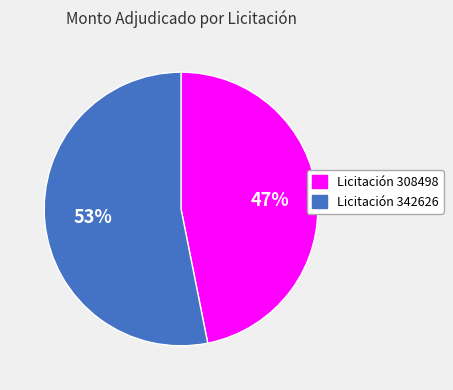

To the nearest percent, what is the difference between the largest and smallest slice percentages?

6%